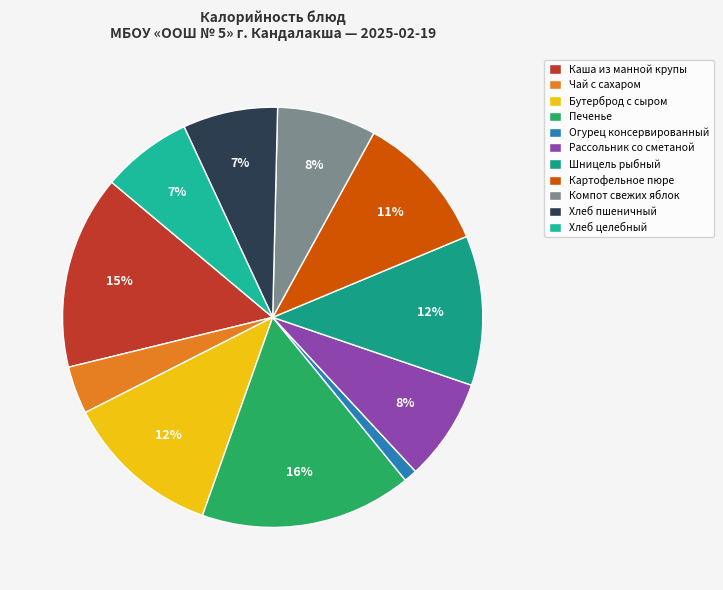

What percentage is the Рассольник со сметаной slice, to the nearest percent?

8%